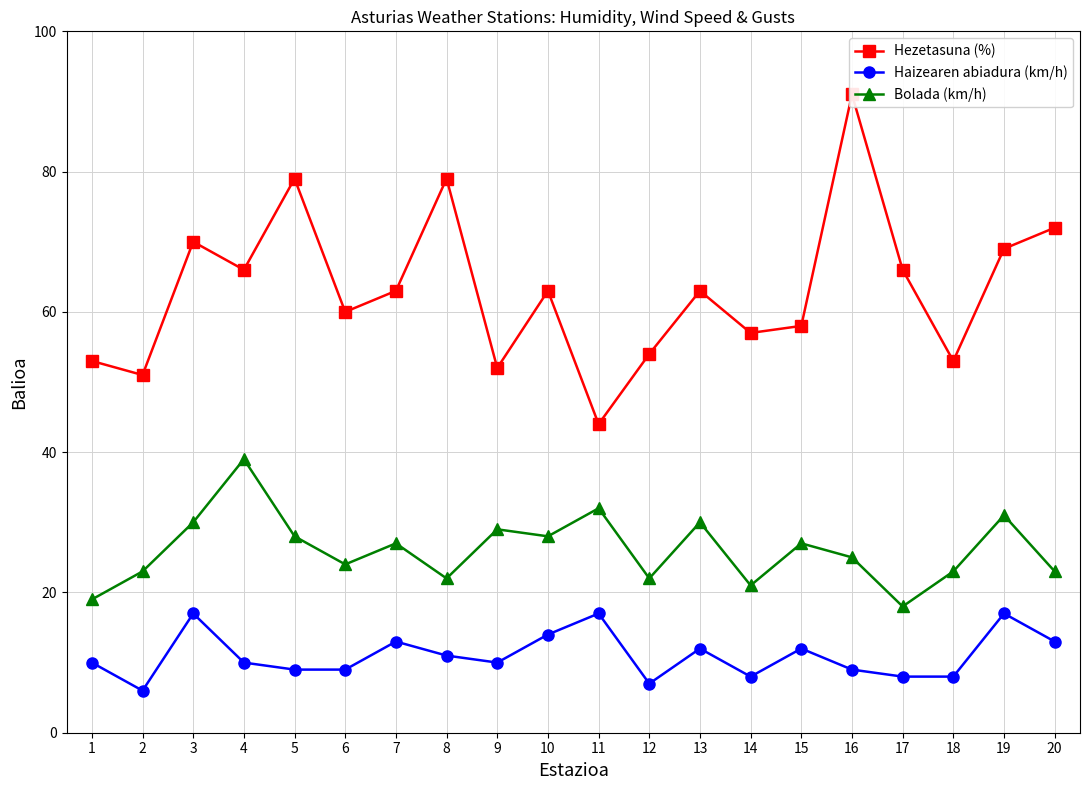

How many distinct data groups are displayed?

3